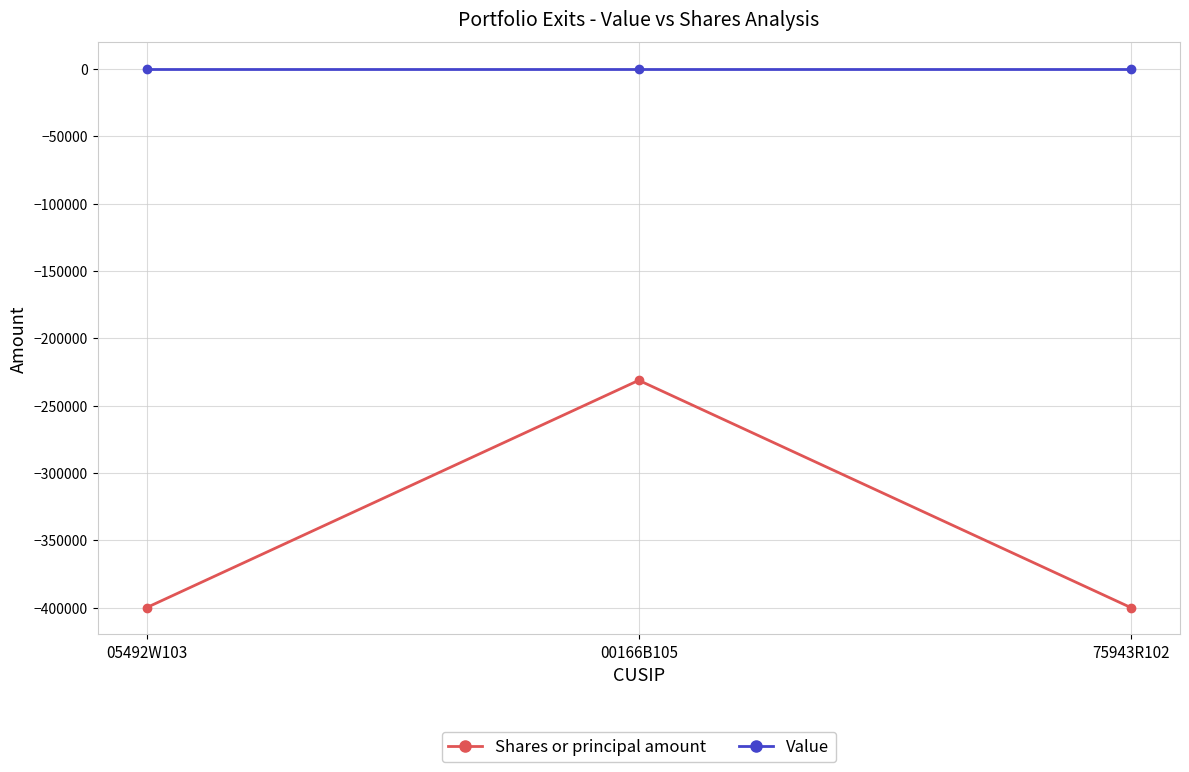

Reading right to left, extract all data points from this chart.

Shares or principal amount: -400000	-231200	-400000
Value: 0	0	0